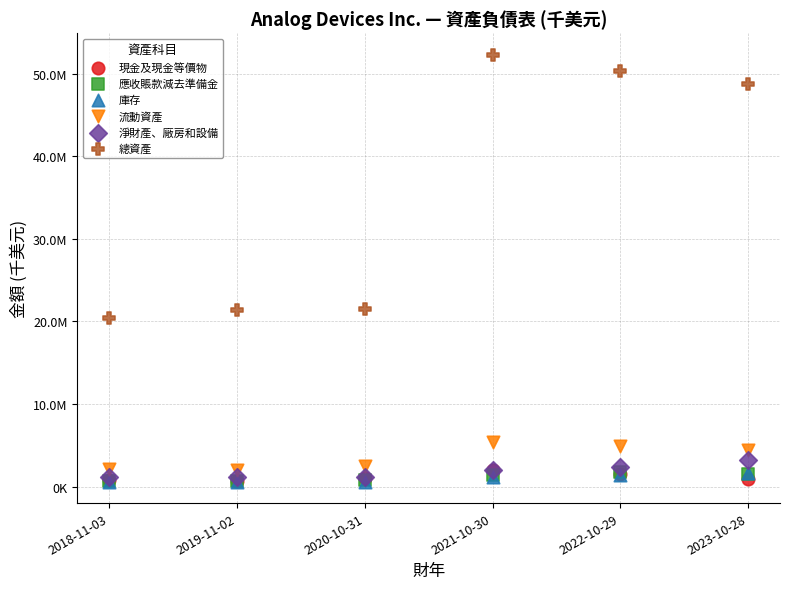

What are all the series names shown in the legend?

現金及現金等價物, 應收賬款減去準備金, 庫存, 流動資產, 淨財產、廠房和設備, 總資產